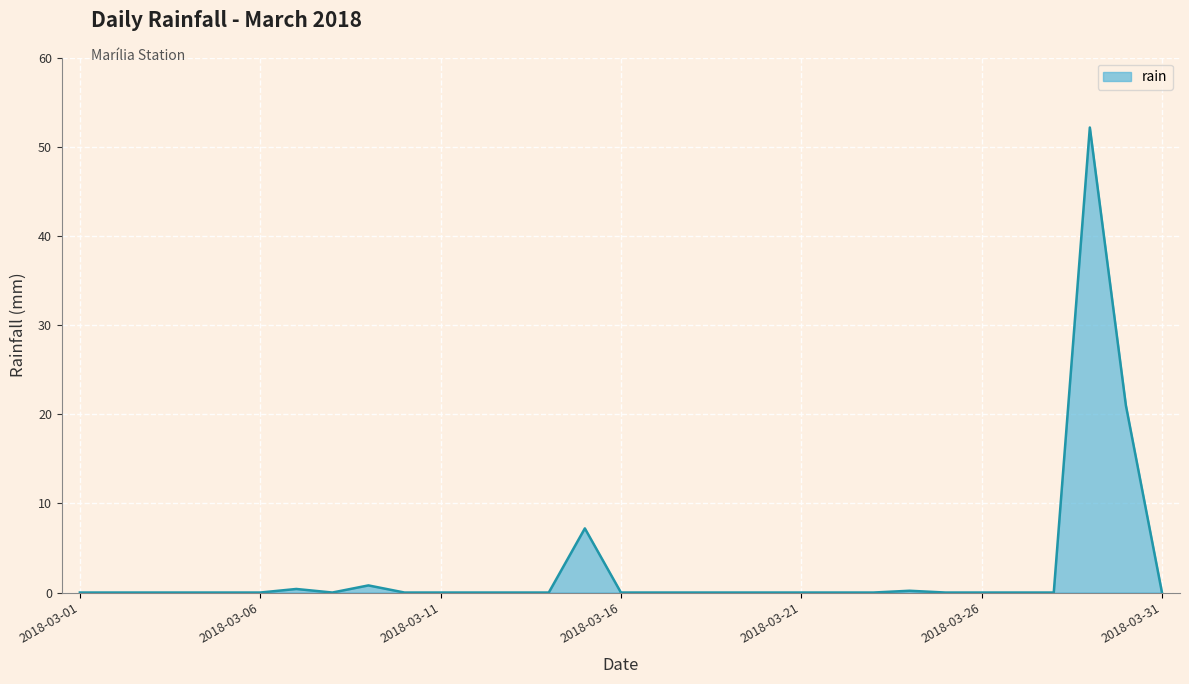

What is the maximum value shown in the chart?

52.2